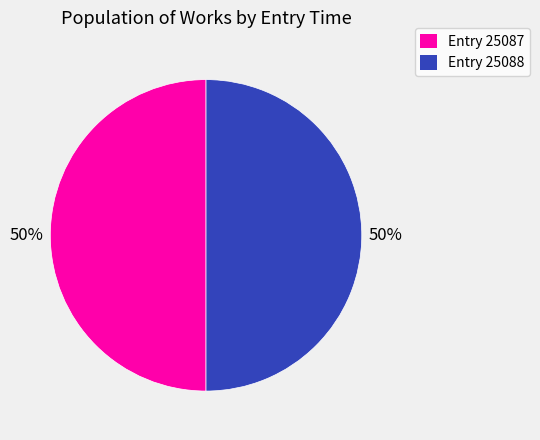

Combined, do Entry 25087 and Entry 25088 account for over 50%?

Yes